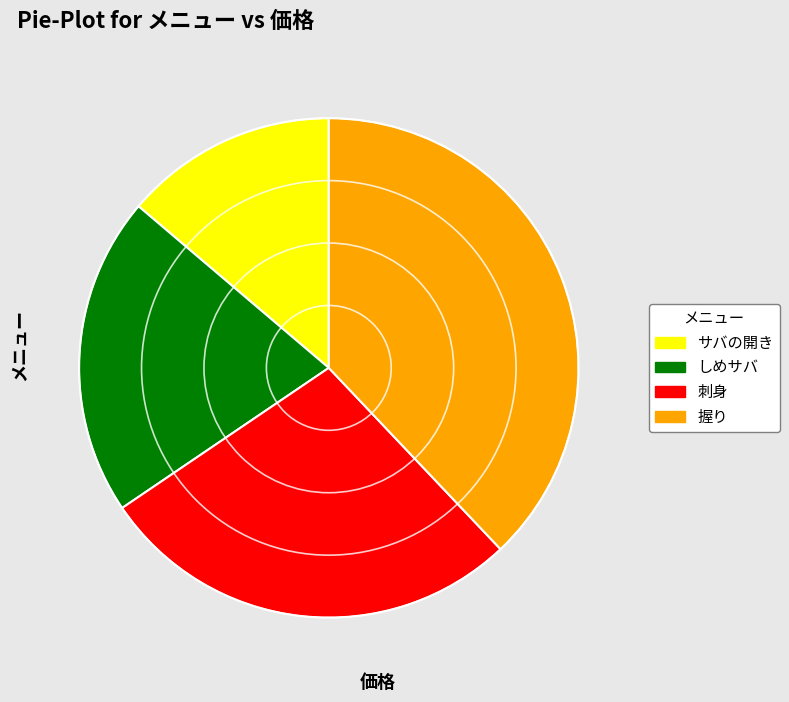

Do しめサバ and サバの開き together represent more than half of the pie?

No